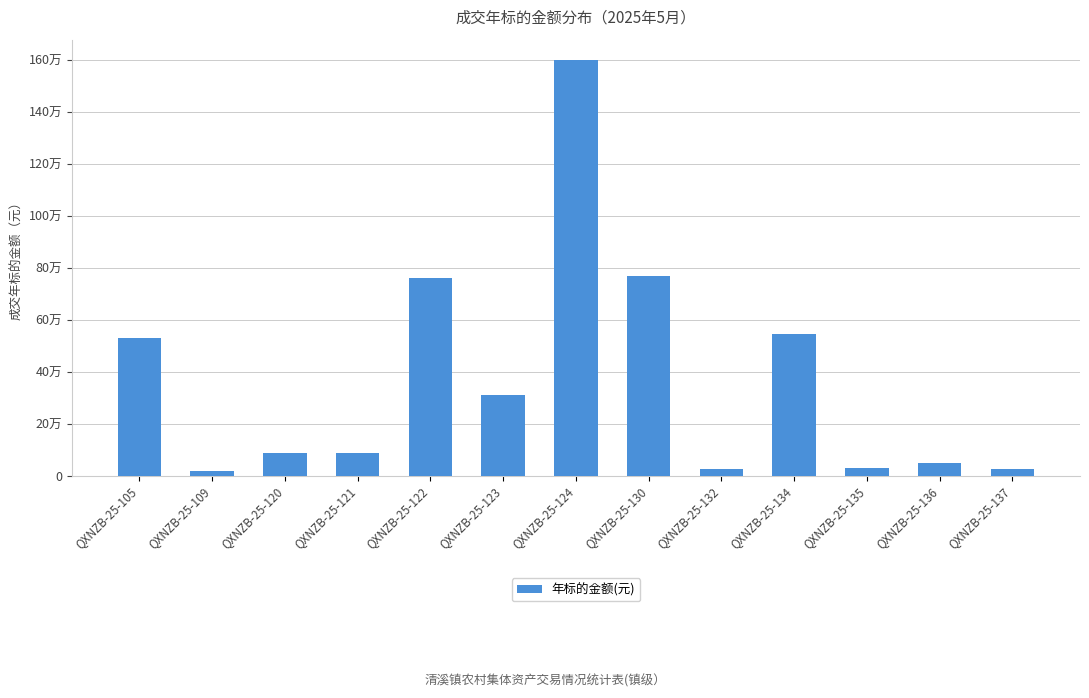

The value at QXNZB-25-136 is 49200.0. True or false?

True